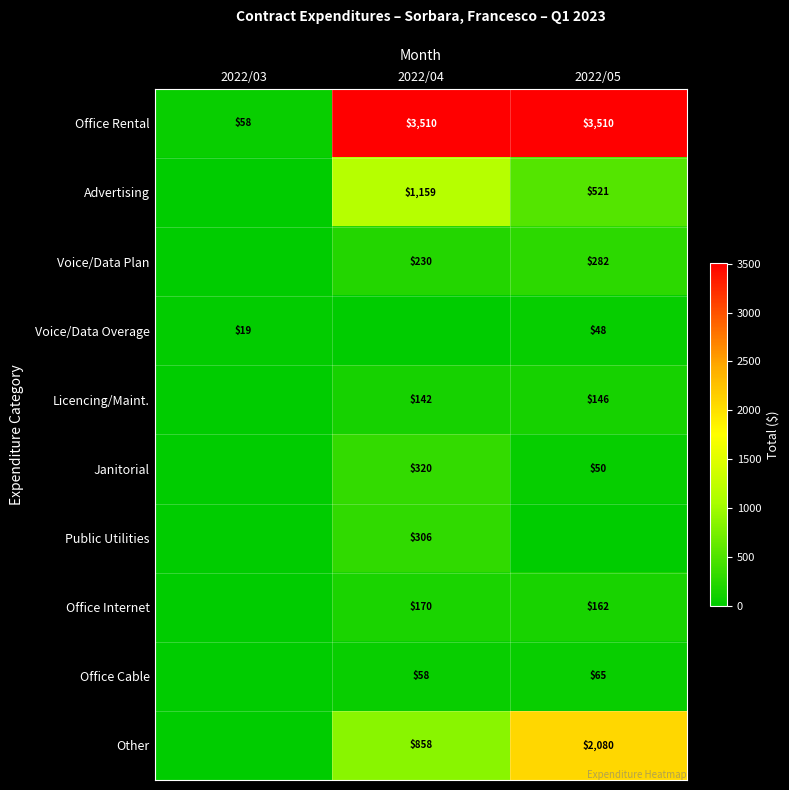

What is the sum of the Licencing/Maint. values at 2022/05 and 2022/04?

288